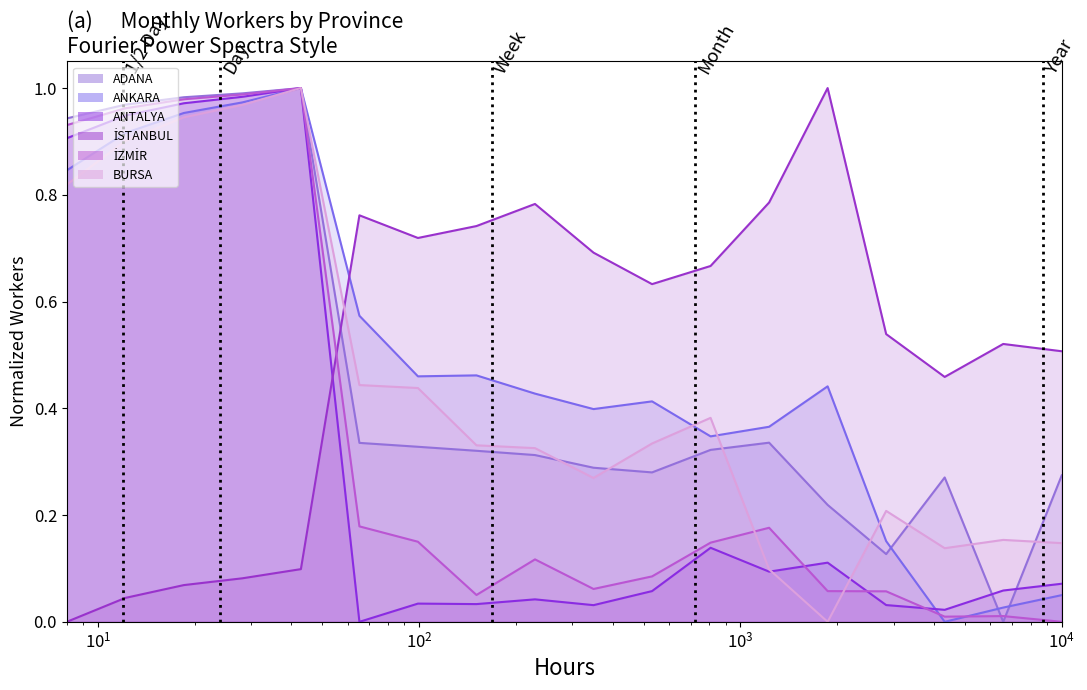

At how many categories does at least one series exceed 0?

18